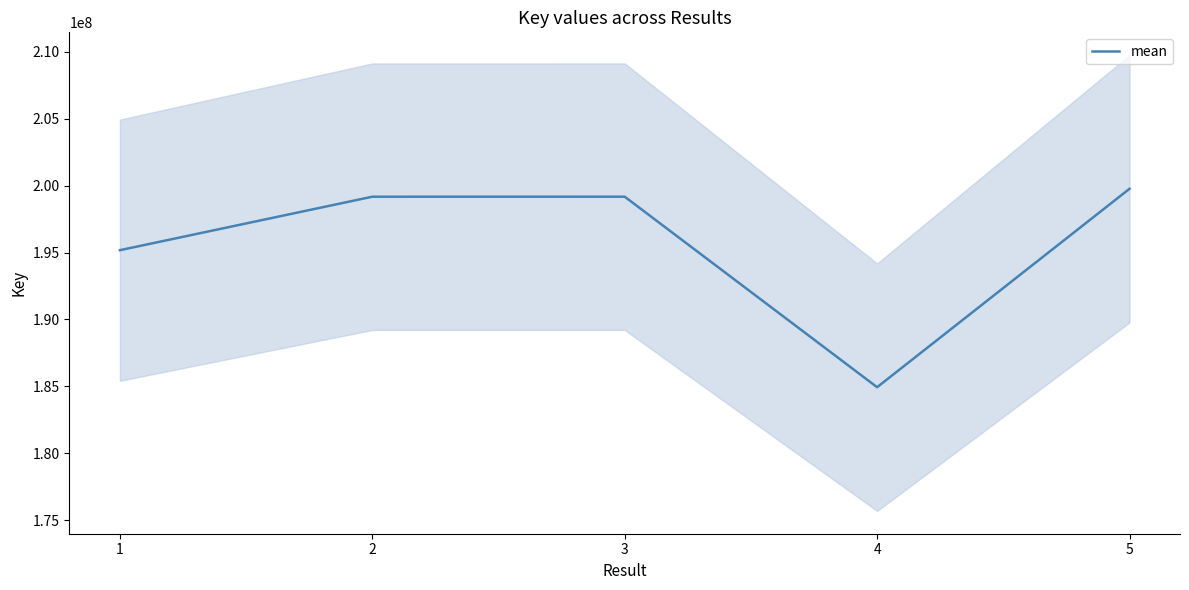

What is the value of the 3rd point from the left?

199174334